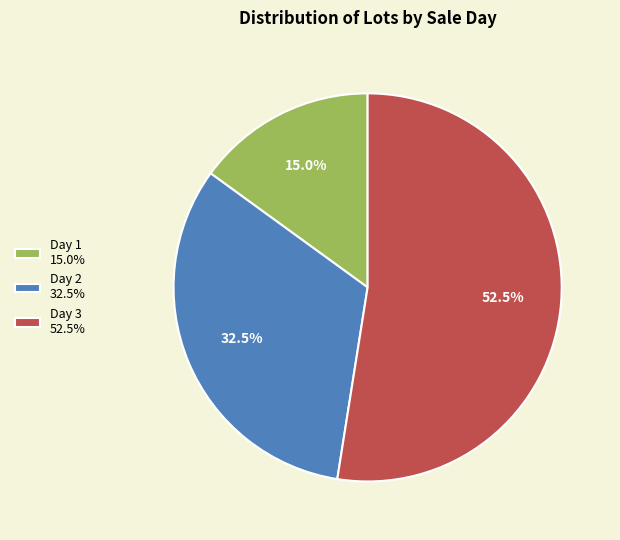

Which slice represents more than half of the pie?

Day 3